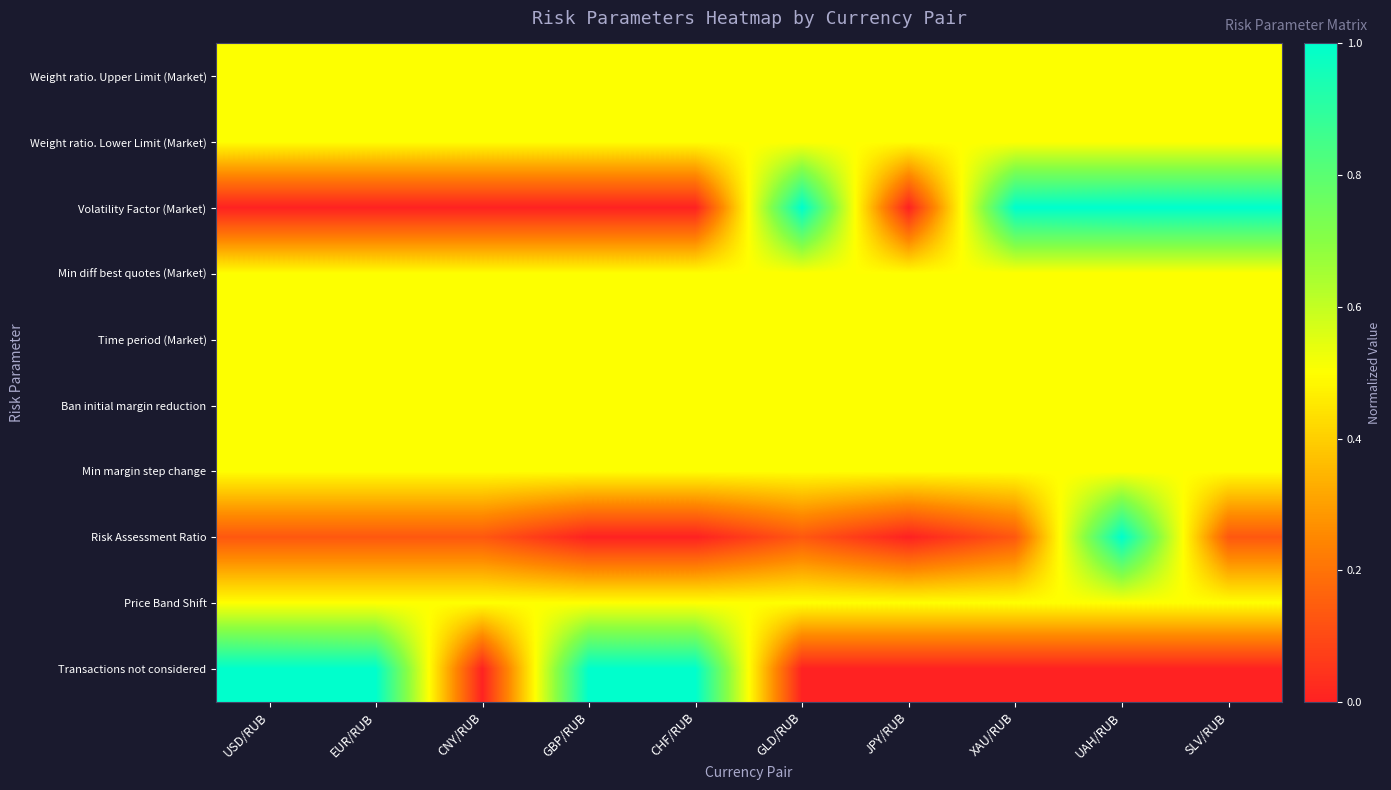

What is the total value across all series at USD/RUB?

4.6